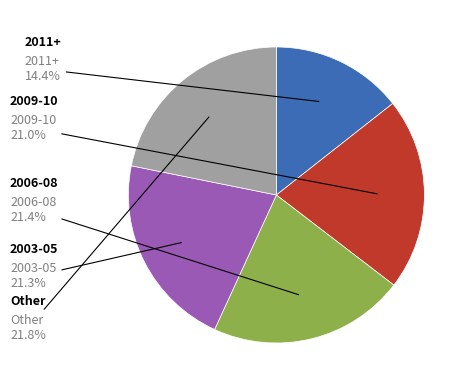

Is there a majority slice in this chart?

No